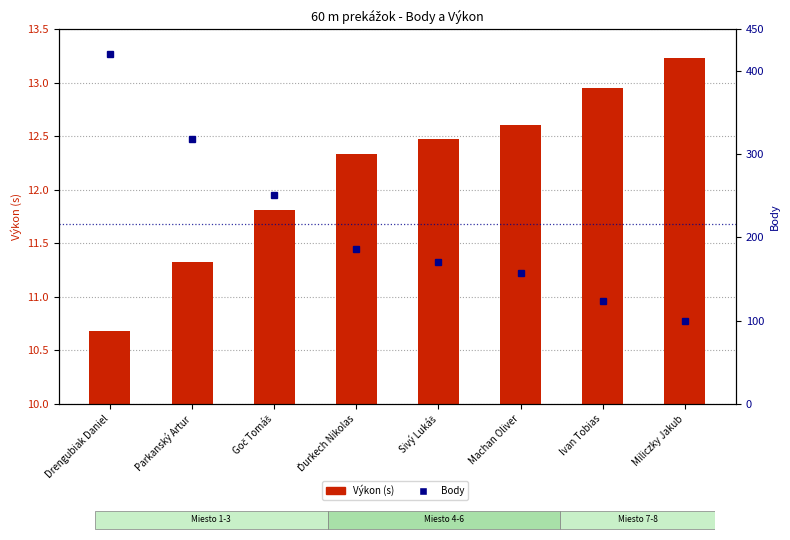

Which series changed the most between Sivý Lukáš and Miliczky Jakub?

Body